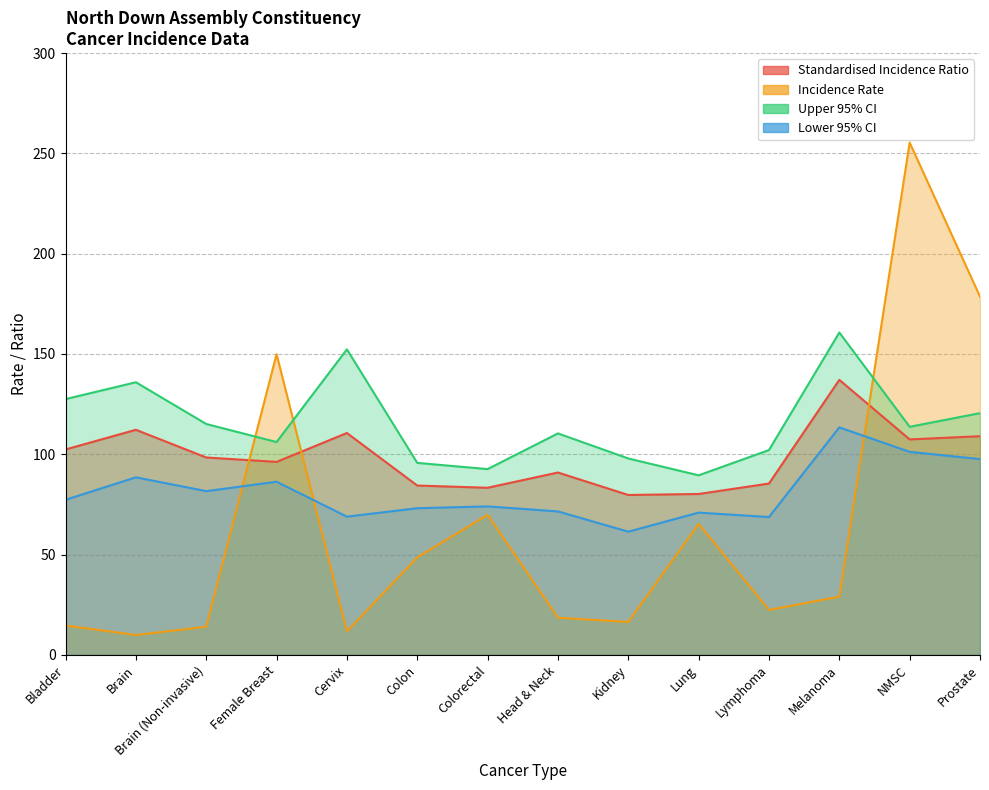

Is the value of Incidence Rate at Kidney greater than the value of Standardised Incidence Ratio at Kidney?

No